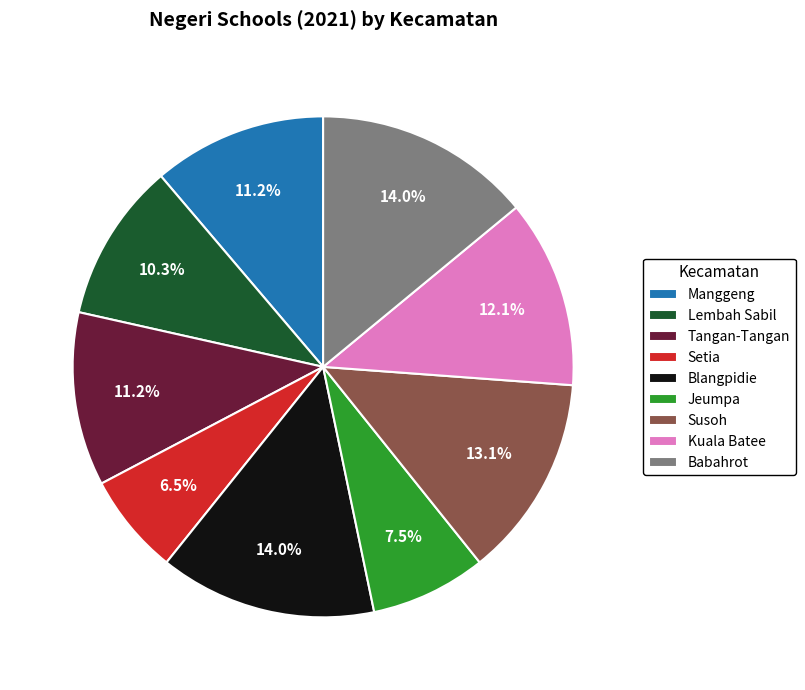

What percentage is NOT represented by Manggeng?

88.8%